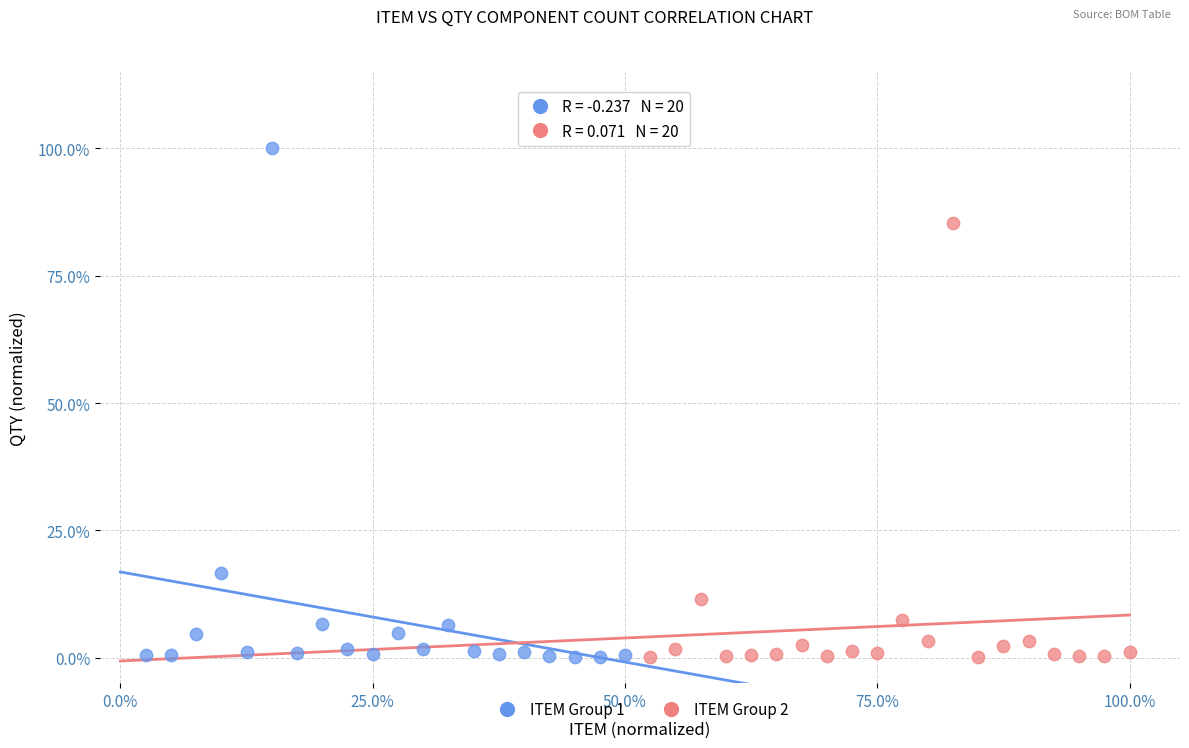

What are all the series names shown in the legend?

ITEM Group 1, ITEM Group 2